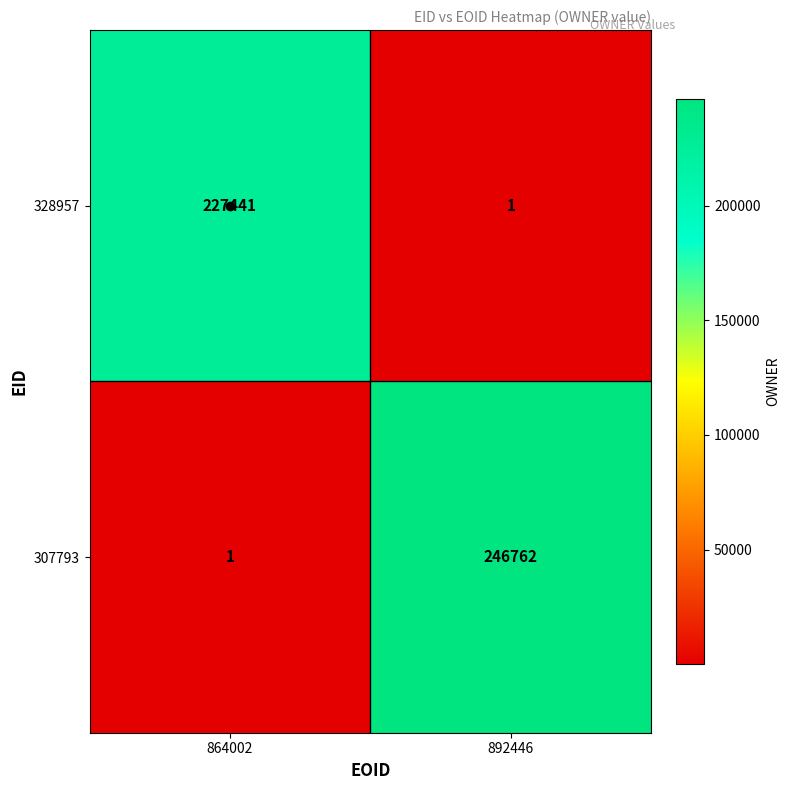

How many distinct data groups are displayed?

2